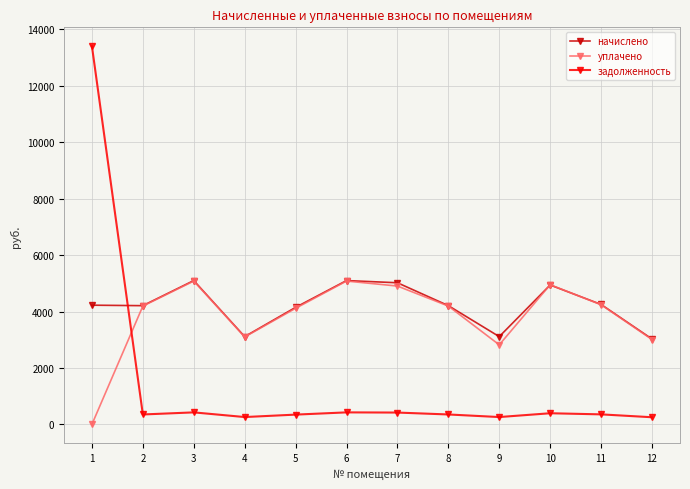

At which label does начислено first exceed 4224?

1